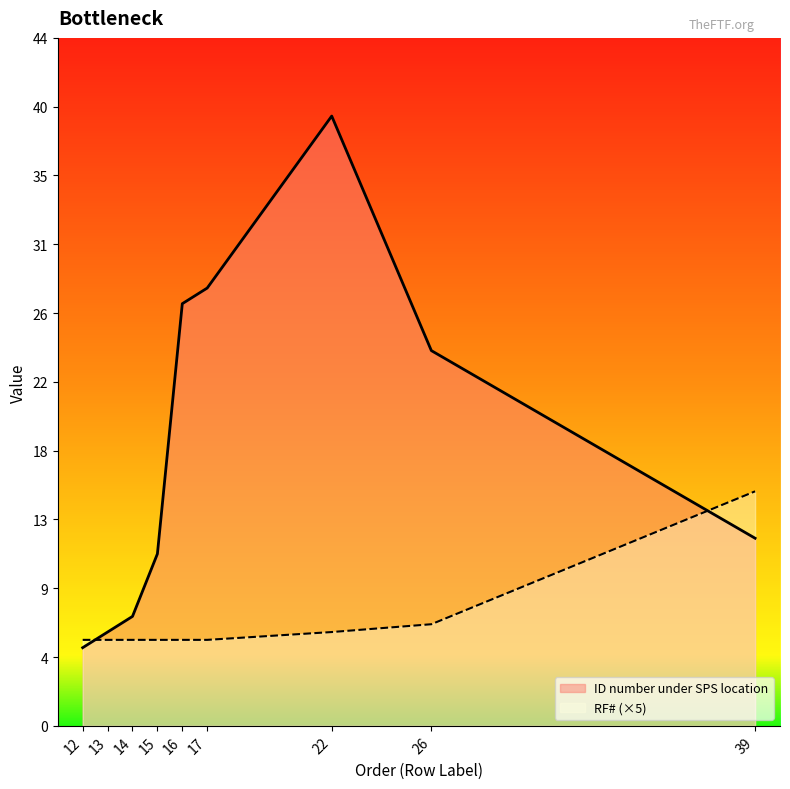

What is the value of the RF# point at the 1st from the left?

5.5